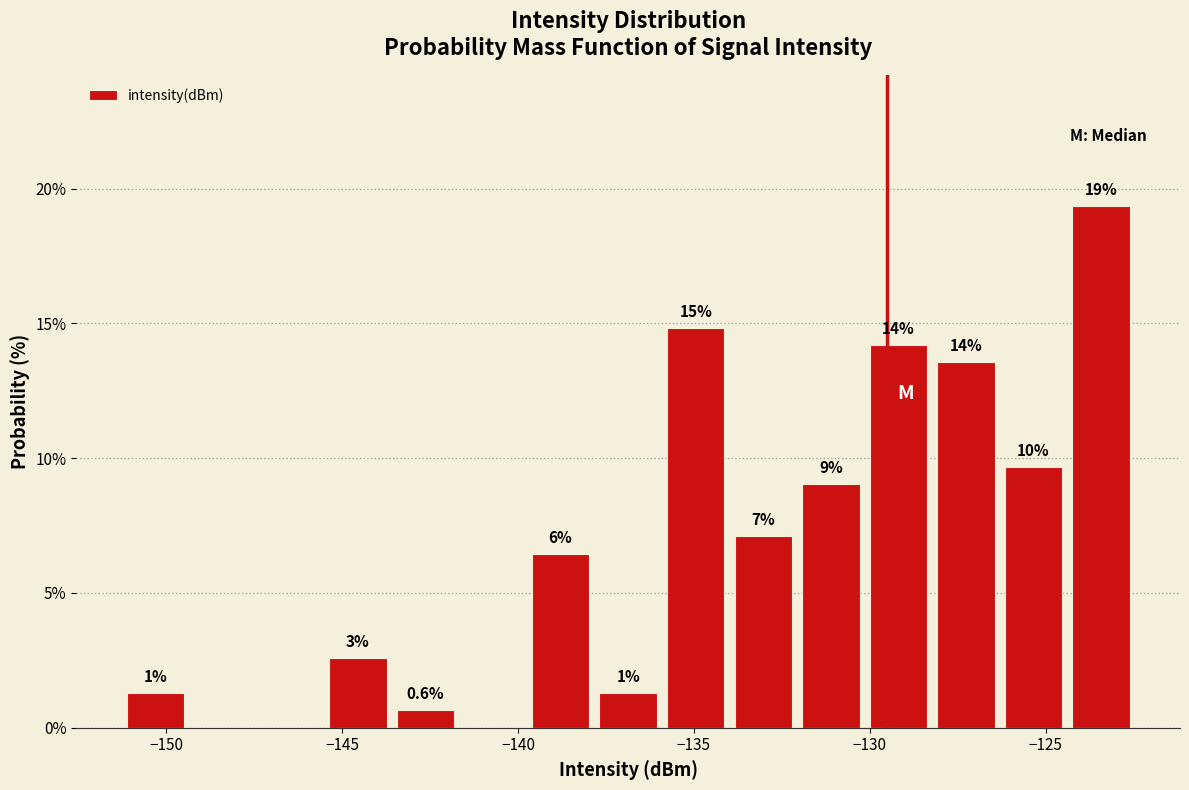

Around what value on the x-axis is the tallest bar? Give the approximate position of its centre, as read against the axis.

-123.5